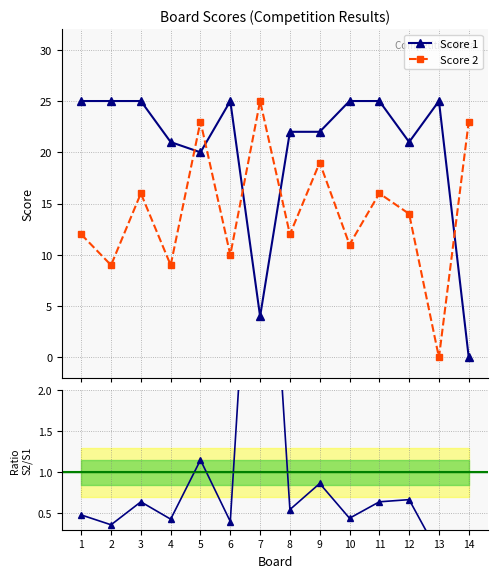

Is the value of Score 1 at 10 greater than the value of Score 2 / Score 1 at 8?

Yes